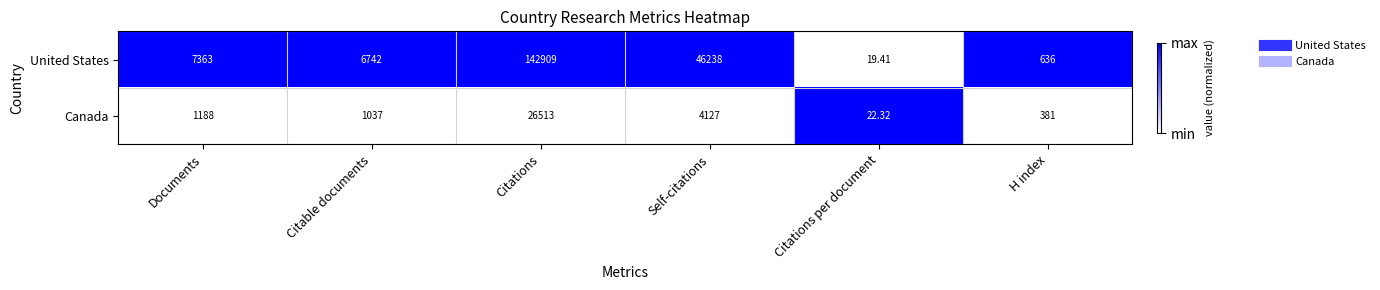

Between Citations and H index, which series saw the biggest shift?

United States